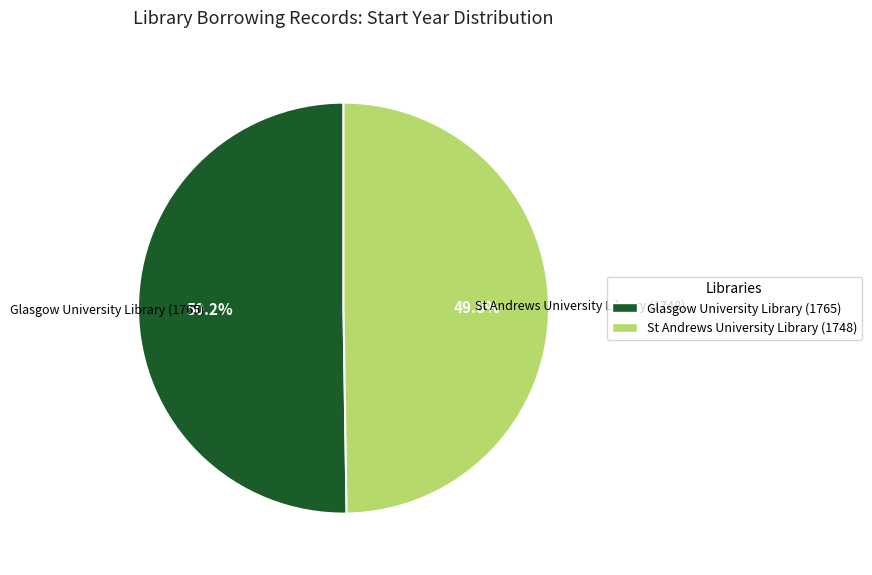

The Glasgow University Library (1765) slice represents 50% of the pie. True or false?

True